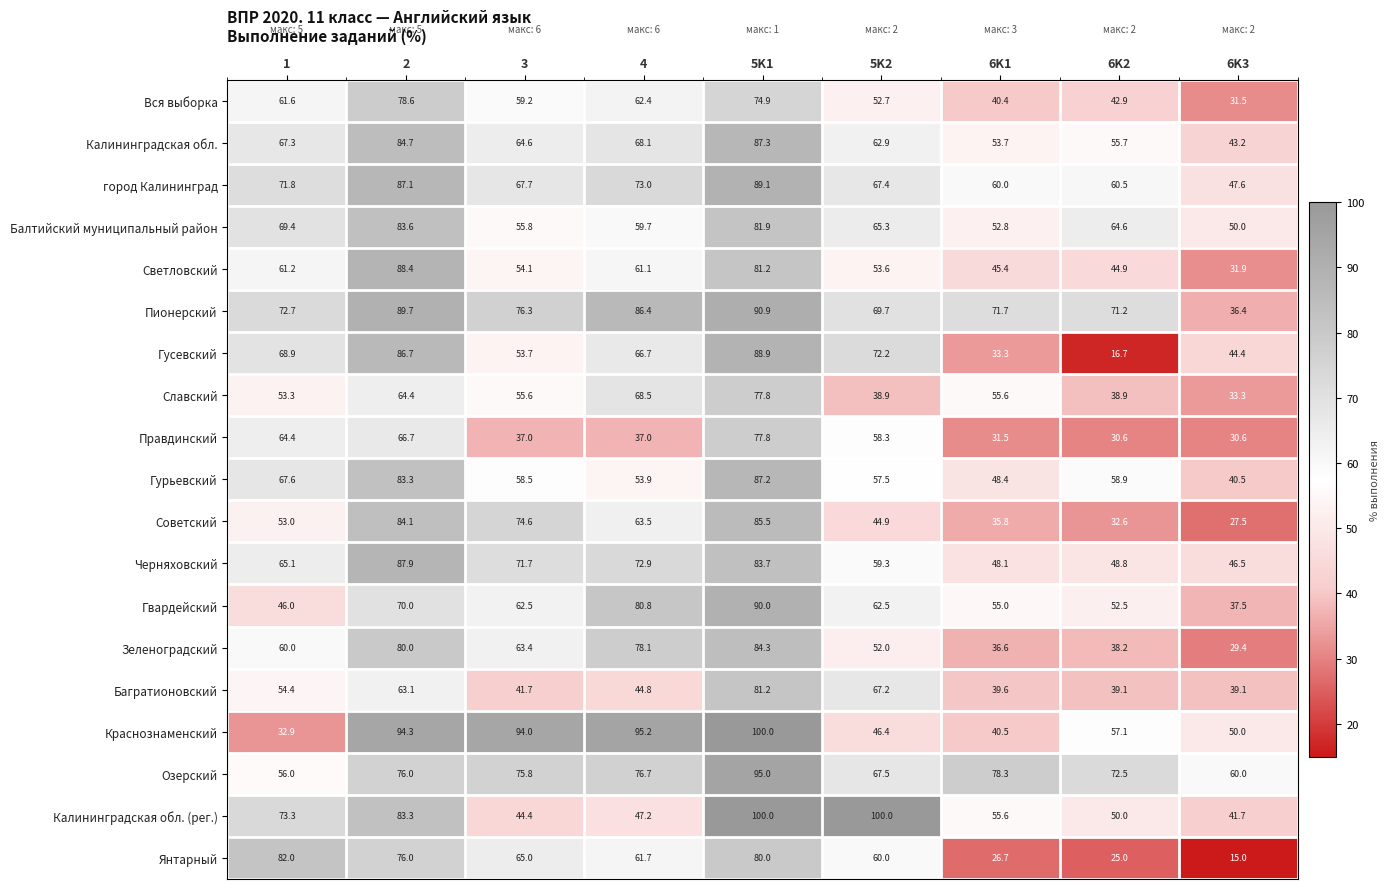

What is the difference between the maximum and minimum values in the Балтийский муниципальный район series?

33.6